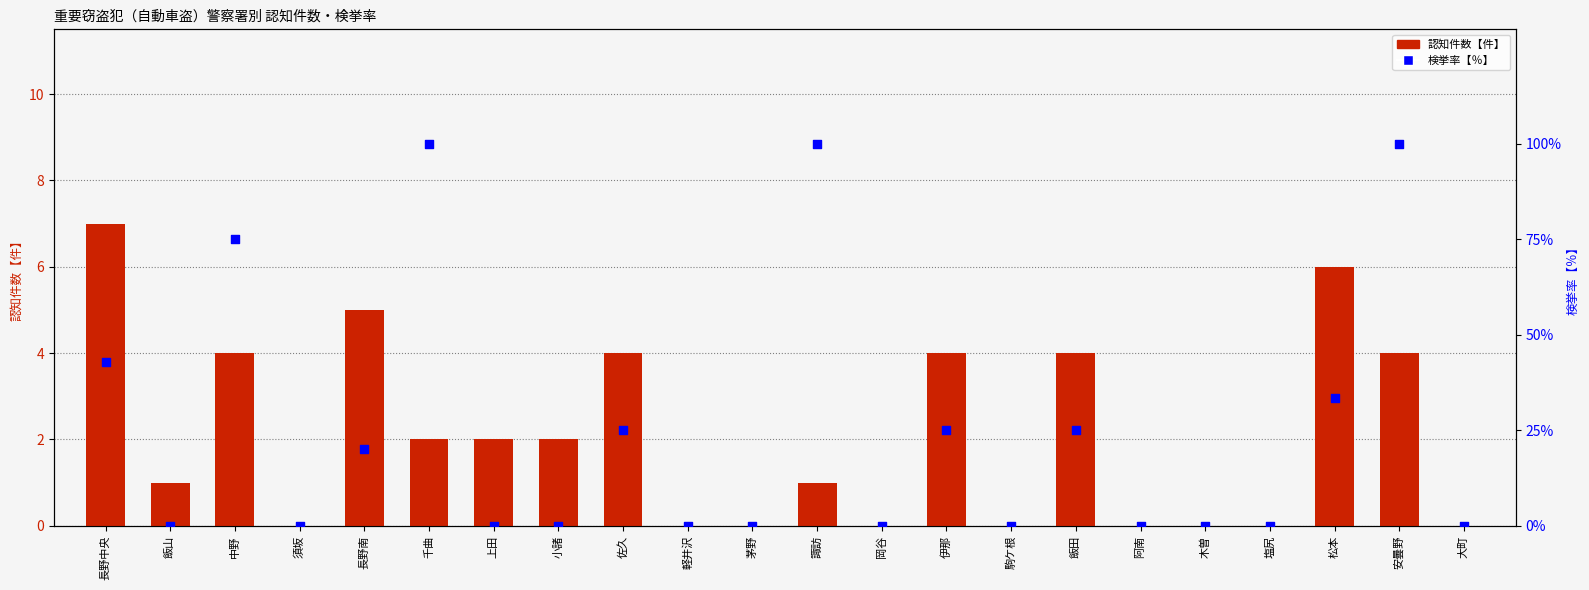

Which series has the widest spread of Y values?

検挙率【％】